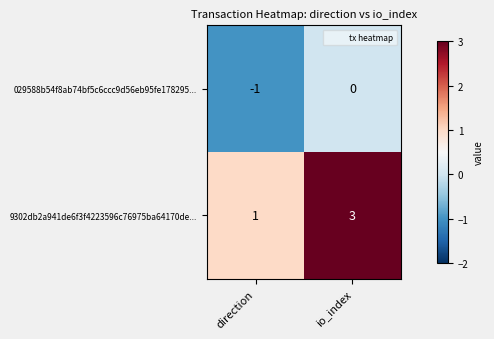

Rank the series at direction from lowest to highest value.

029588b54f8ab74bf5c6ccc9d56eb95fe178295..., 9302db2a941de6f3f4223596c76975ba64170de...